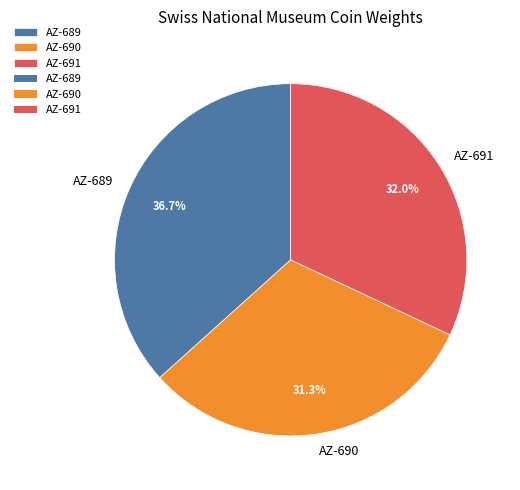

To the nearest percent, what percentage of the pie is AZ-690?

31%